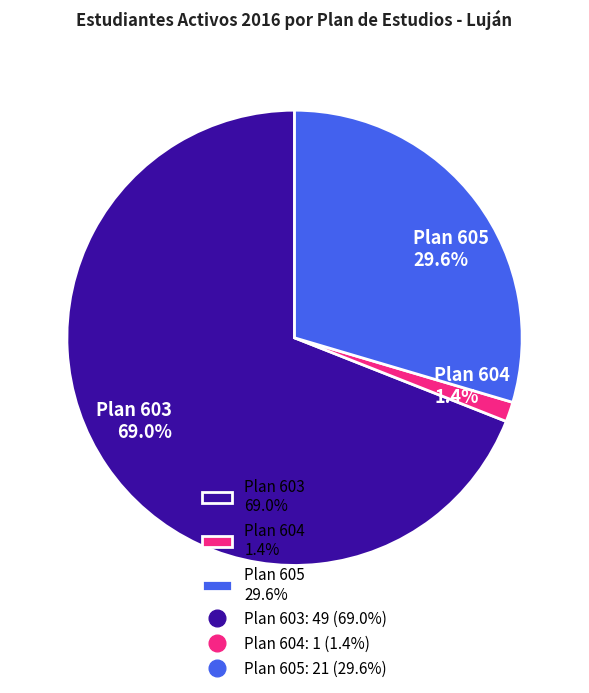

Combined, do Plan 604 1.4% and Plan 605 29.6% account for over 50%?

No